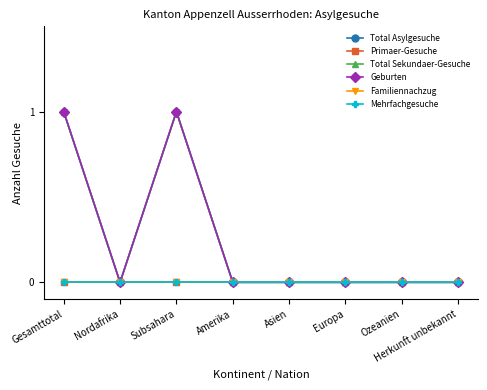

At Gesamttotal, list the series in order from smallest to largest.

Primaer-Gesuche, Familiennachzug, Mehrfachgesuche, Total Asylgesuche, Total Sekundaer-Gesuche, Geburten